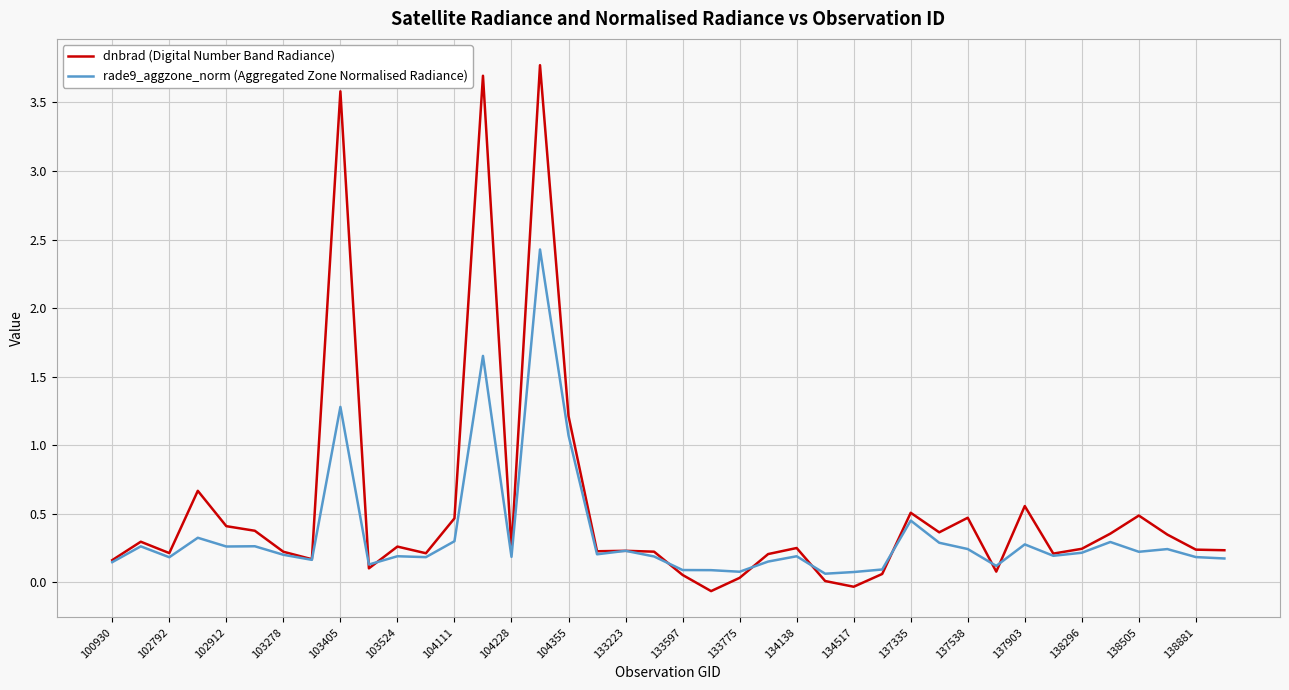

Rank the series by their maximum value, from lowest to highest.

rade9_aggzone_norm (Aggregated Zone Normalised Radiance), dnbrad (Digital Number Band Radiance)